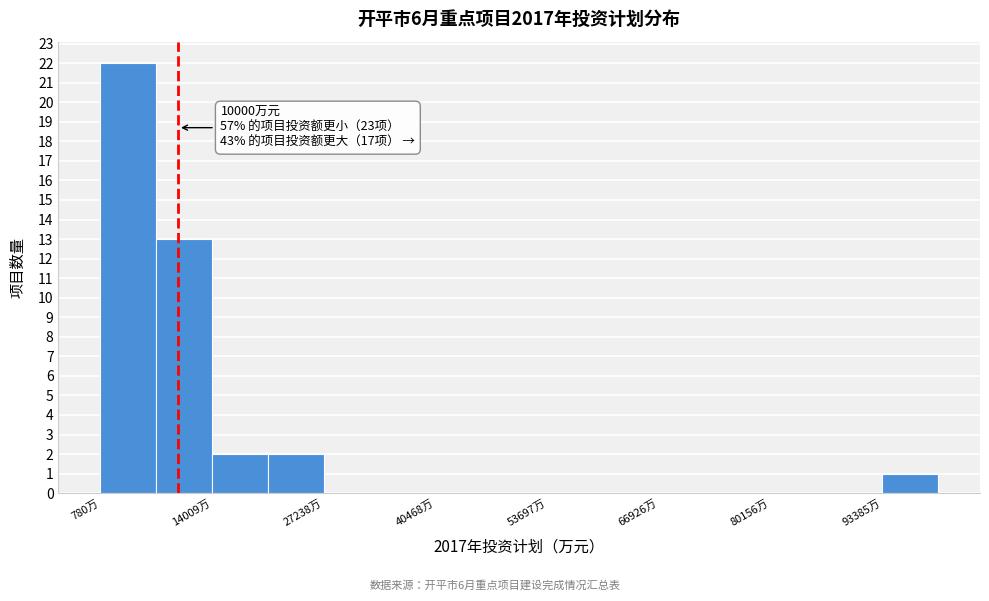

Around what value on the x-axis is the tallest bar? Give the approximate position of its centre, as read against the axis.

4000